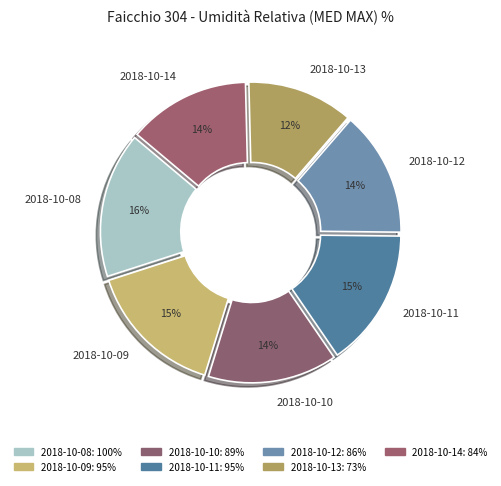

Is it true that 2018-10-13 is 24% of the pie?

False